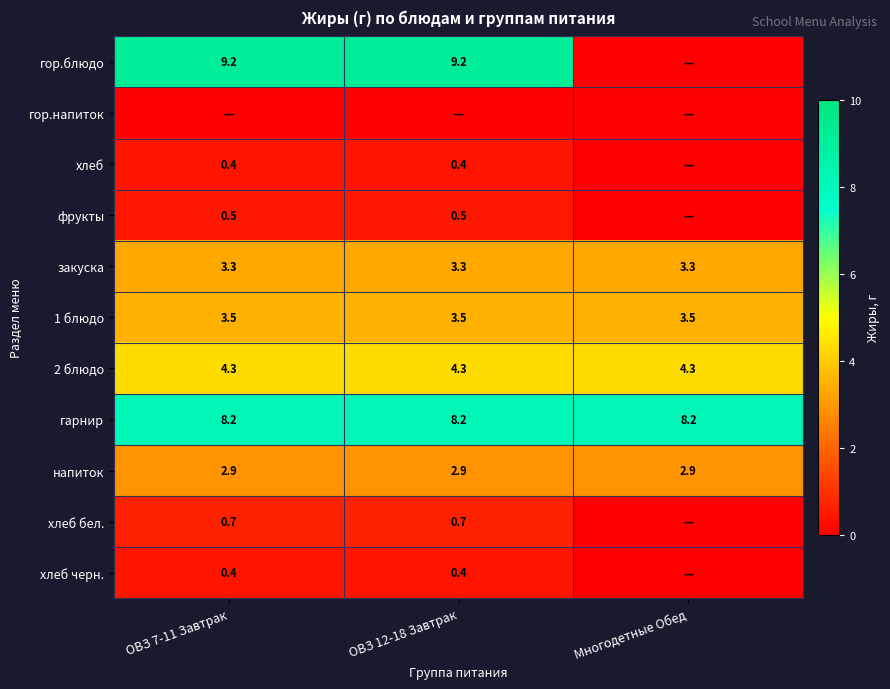

Is the value of 1 блюдо at ОВЗ 12-18 Завтрак greater than the value of 2 блюдо at Многодетные Обед?

No